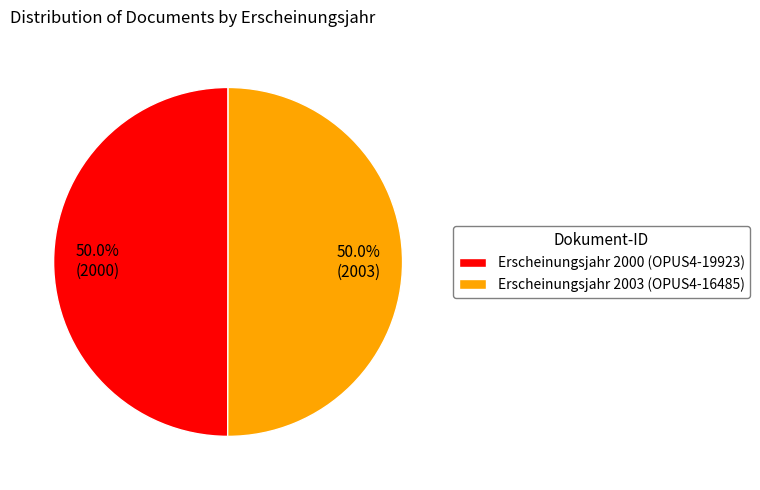

Is the sum of Erscheinungsjahr 2000 (OPUS4-19923) and Erscheinungsjahr 2003 (OPUS4-16485) greater than half?

Yes